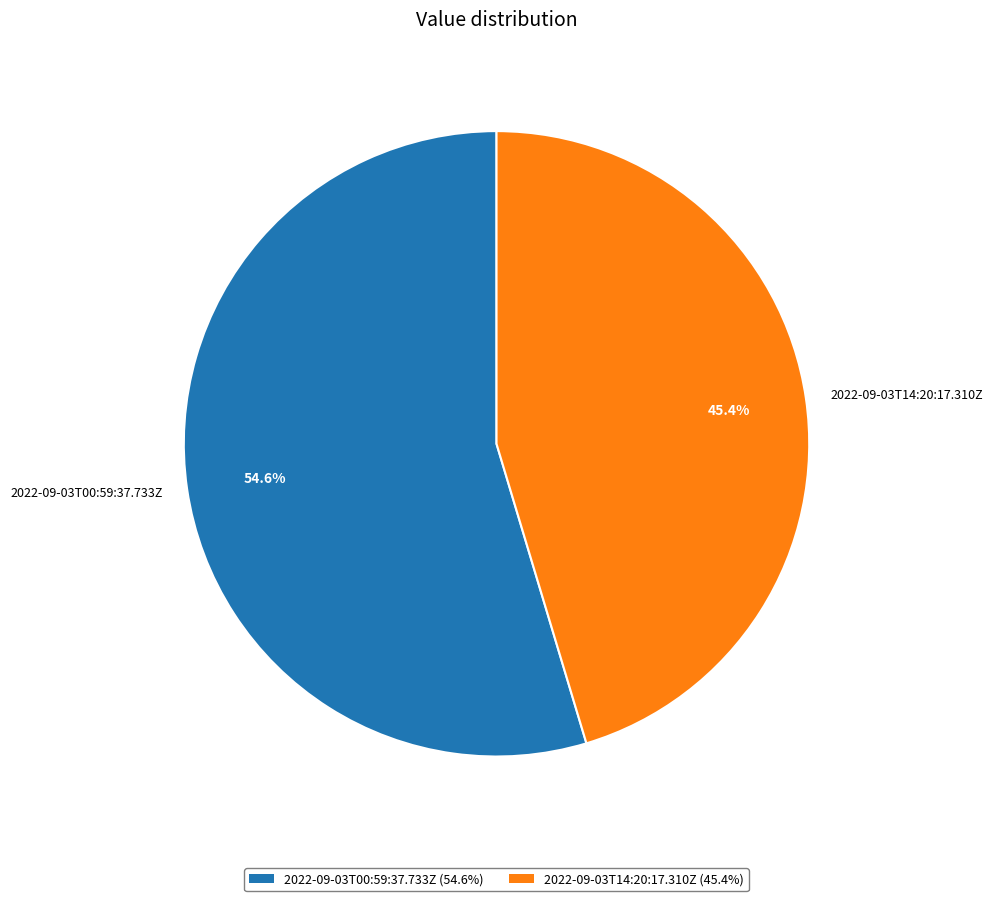

Which has a higher value, 2022-09-03T00:59:37.733Z (54.6%) or 2022-09-03T14:20:17.310Z (45.4%)?

2022-09-03T00:59:37.733Z (54.6%)